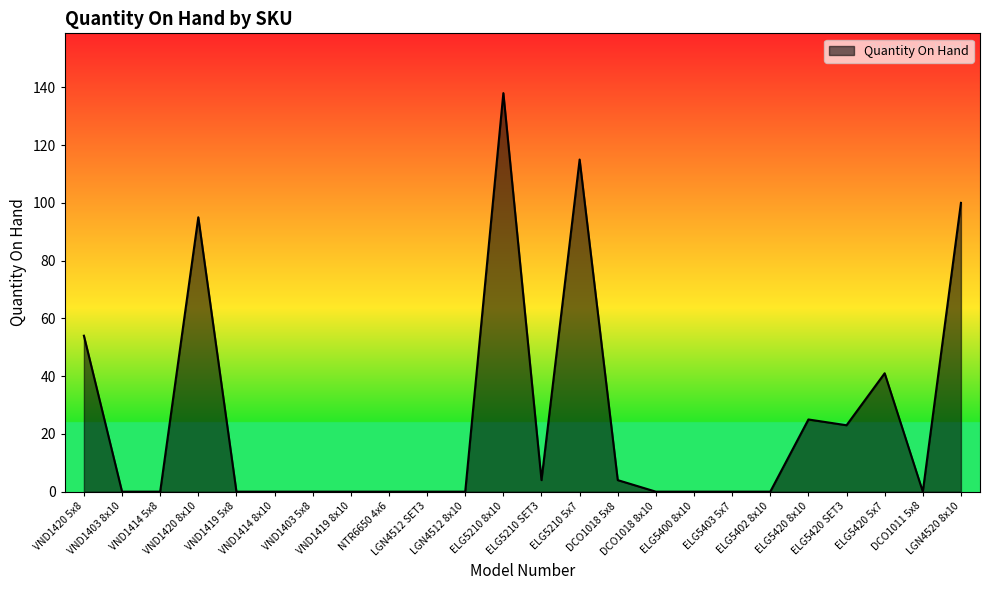

What is the average value?

25